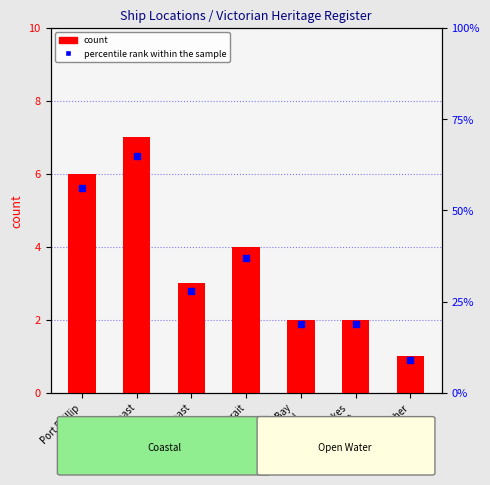

Which series contains the highest Y value?

percentile rank within the sample